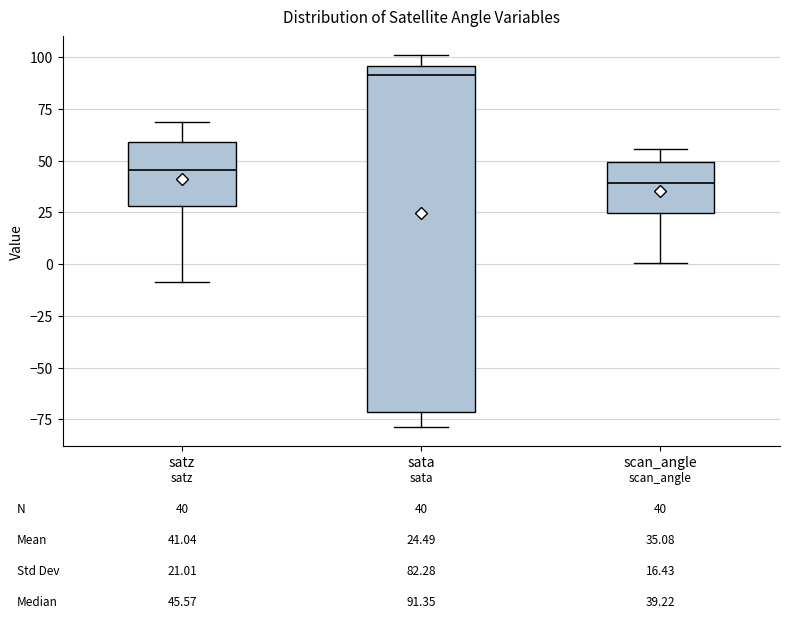

Which box has the lowest median line?

scan_angle